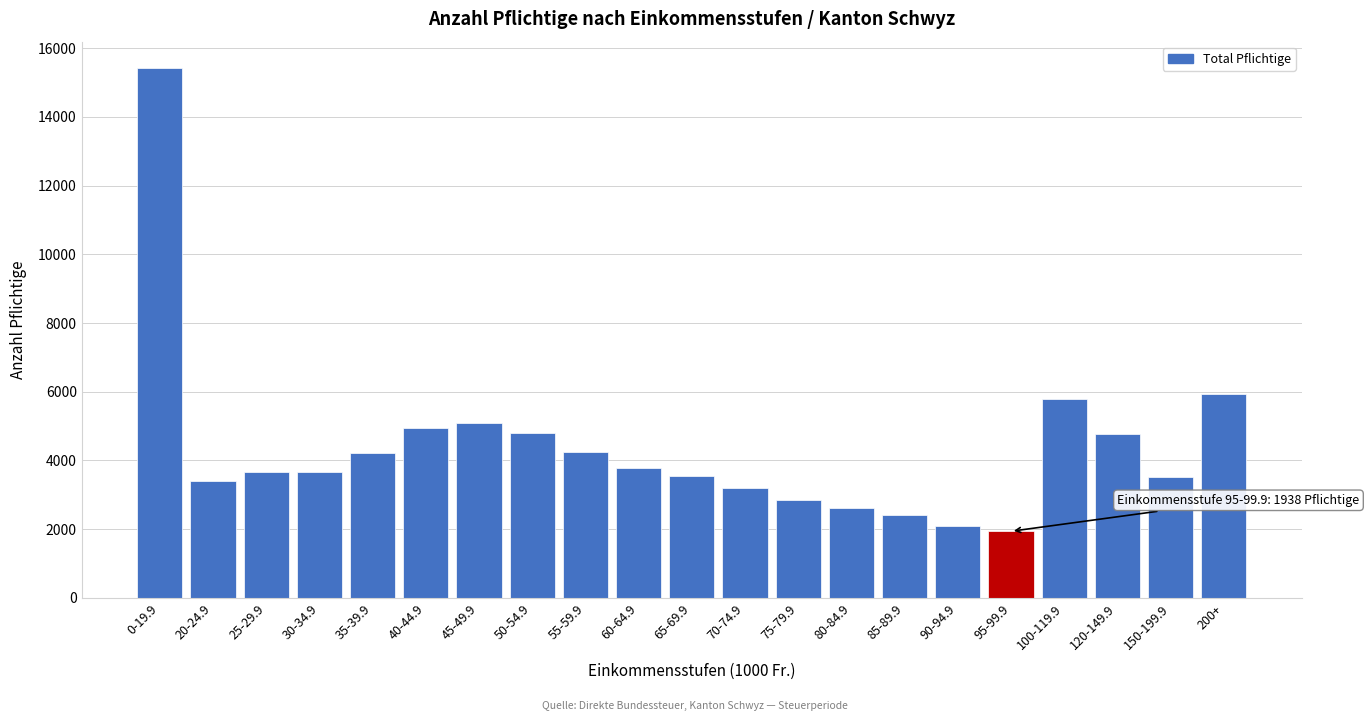

What is the minimum value shown in the chart?

1938